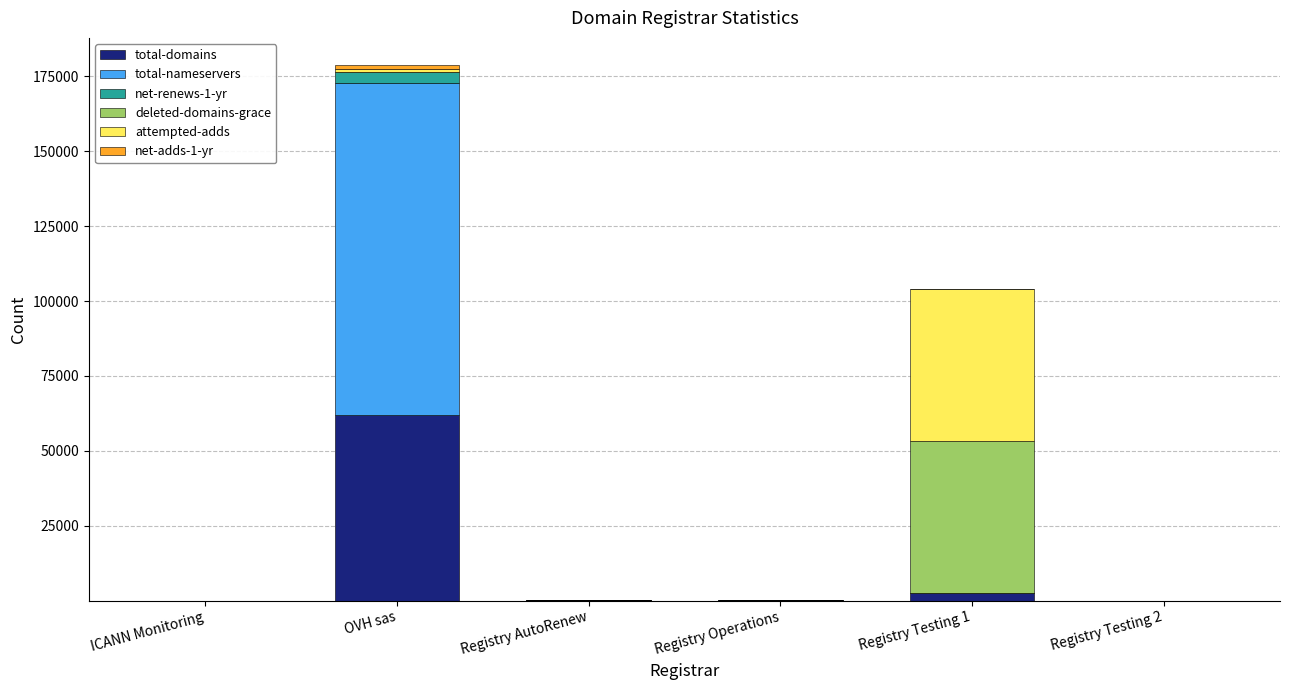

At which category is the sum across all series the highest?

OVH sas